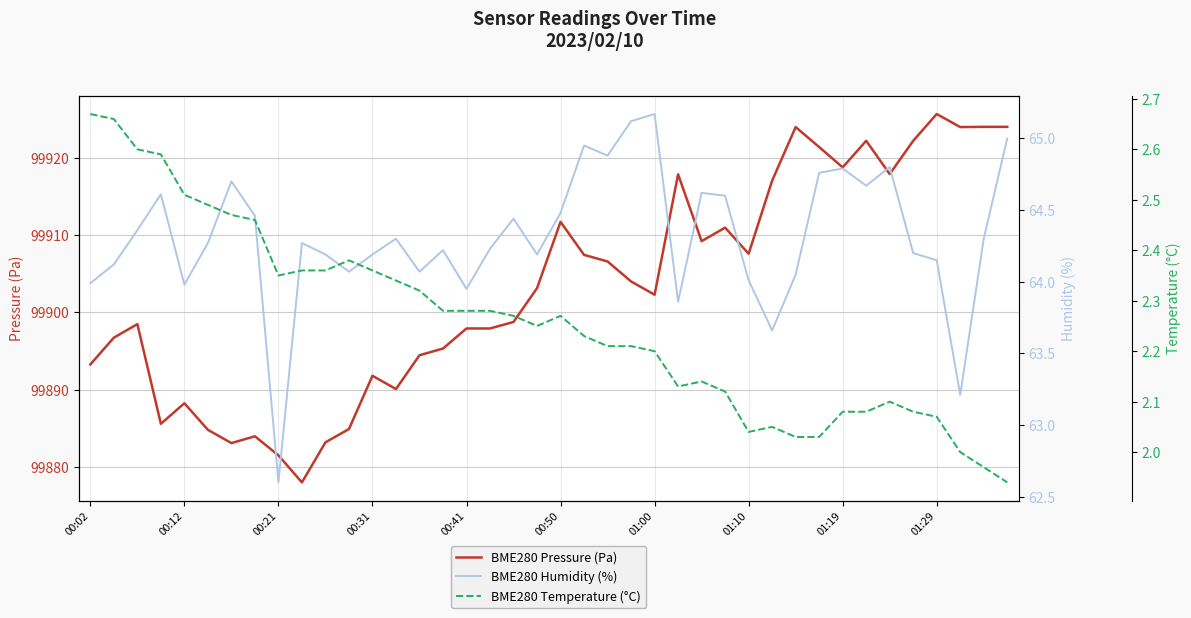

Is it true that BME280 Humidity (%) equals 64.6 at 27?

True